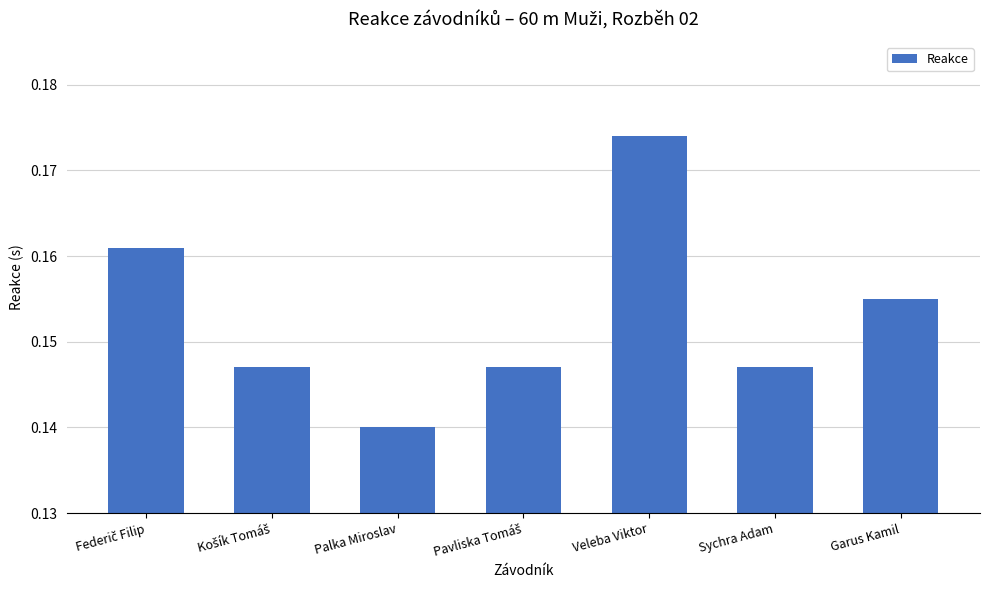

Which has a higher value, Veleba Viktor or Sychra Adam?

Veleba Viktor